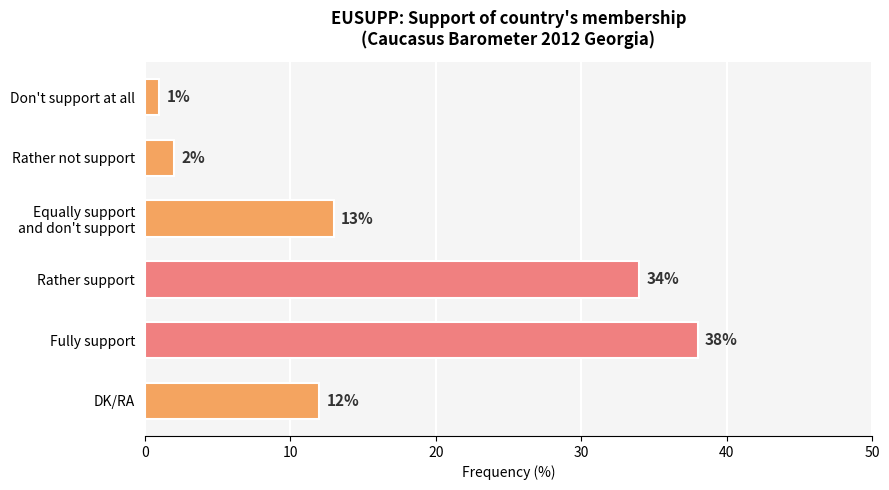

Rank the categories by value from lowest to highest.

Don't support at all, Rather not support, DK/RA, Equally support
and don't support, Rather support, Fully support